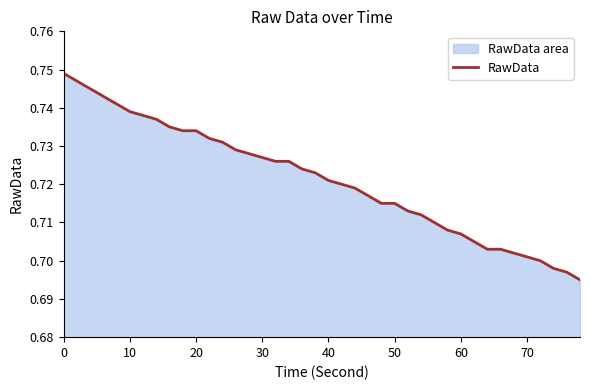

How many lines are shown in the chart?

1